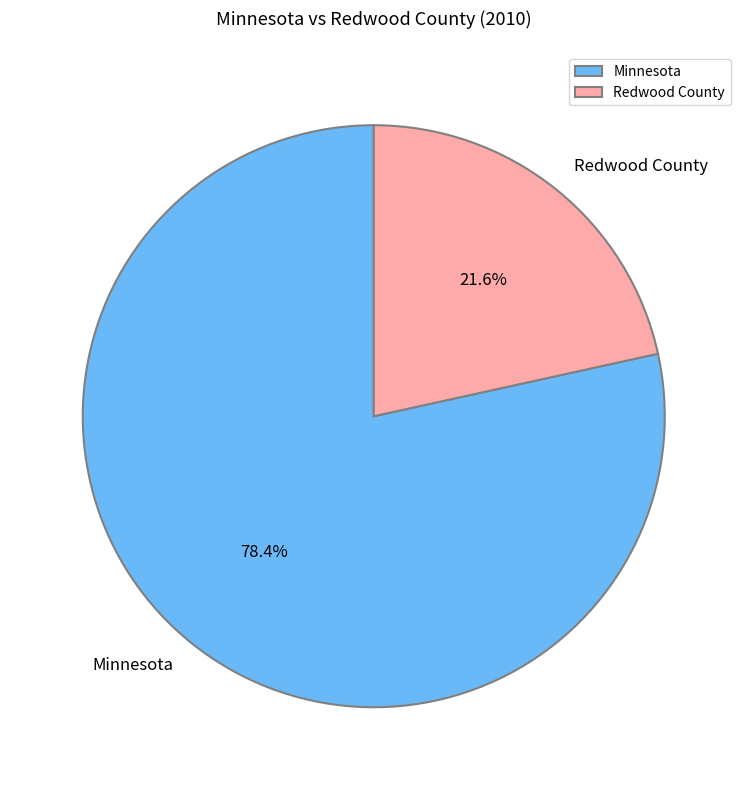

What is the majority slice?

Minnesota